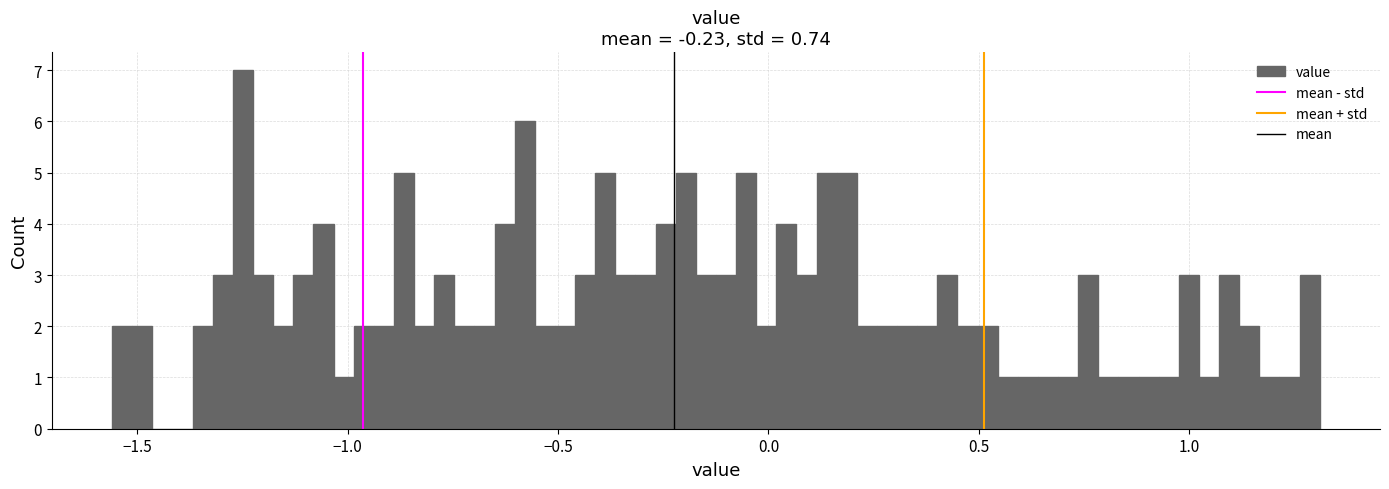

Read against the x-axis, roughly where is the centre of the tallest bar?

-1.25